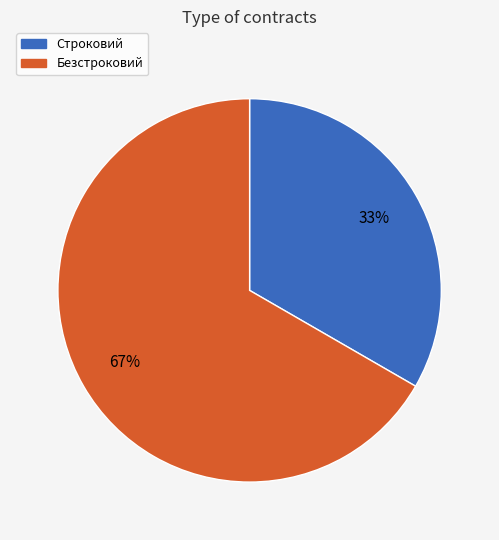

What is the ratio of the value at Безстроковий to the value at Строковий?

2.0